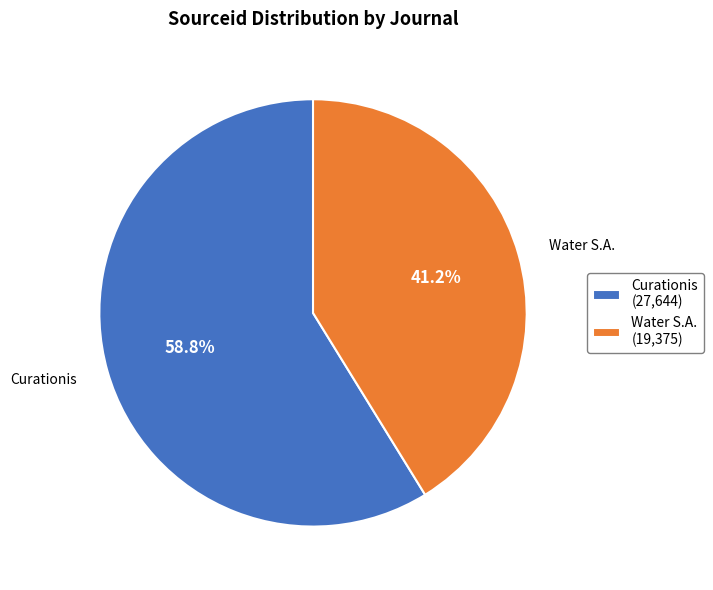

True or false: Curationis accounts for 59% of the total.

True